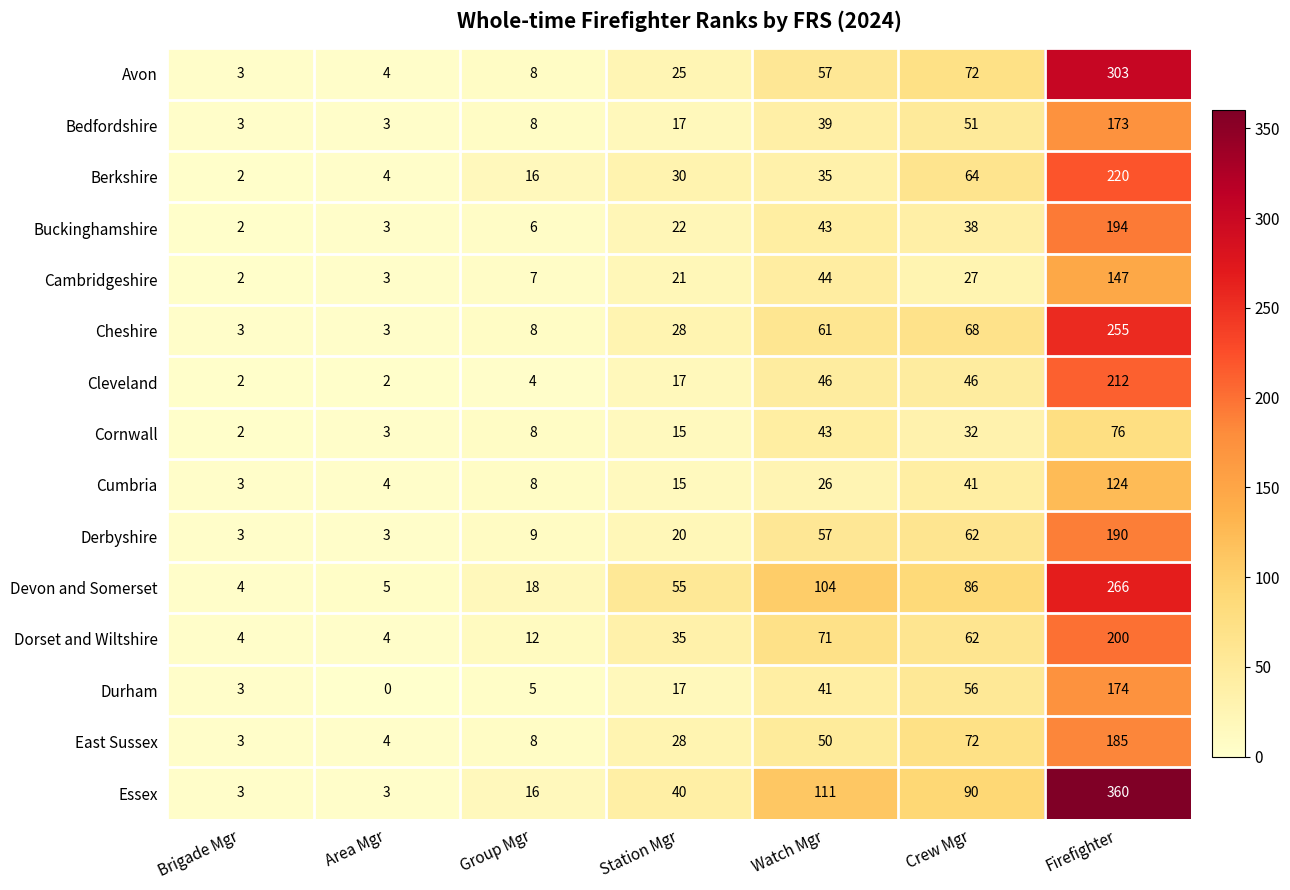

What is the difference between the second highest and minimum values in the Berkshire series?

62